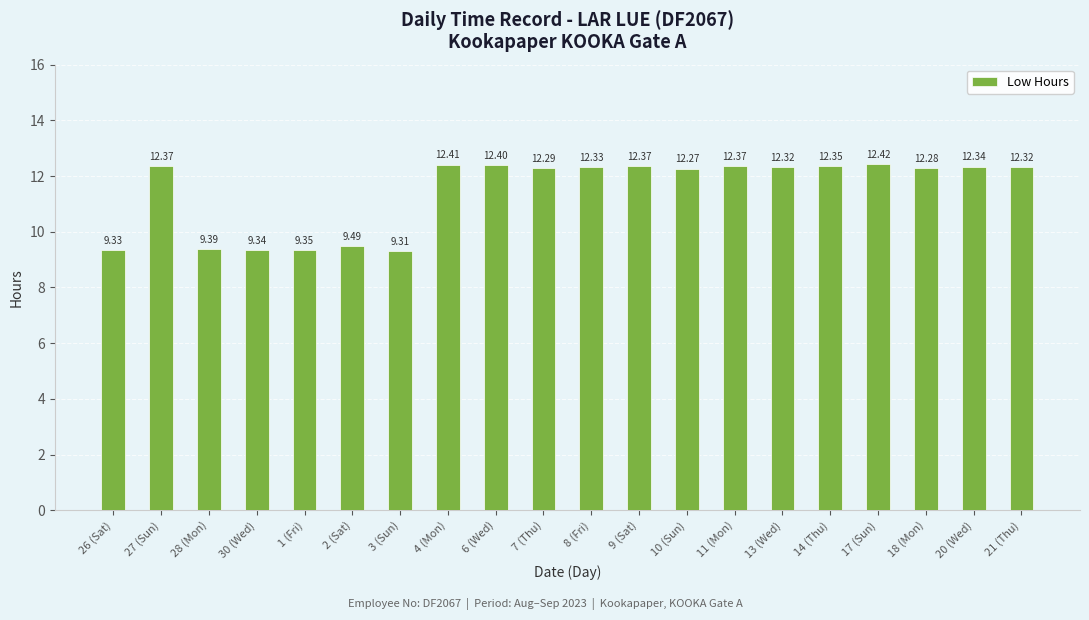

Where does the data first go above 12?

27 (Sun)